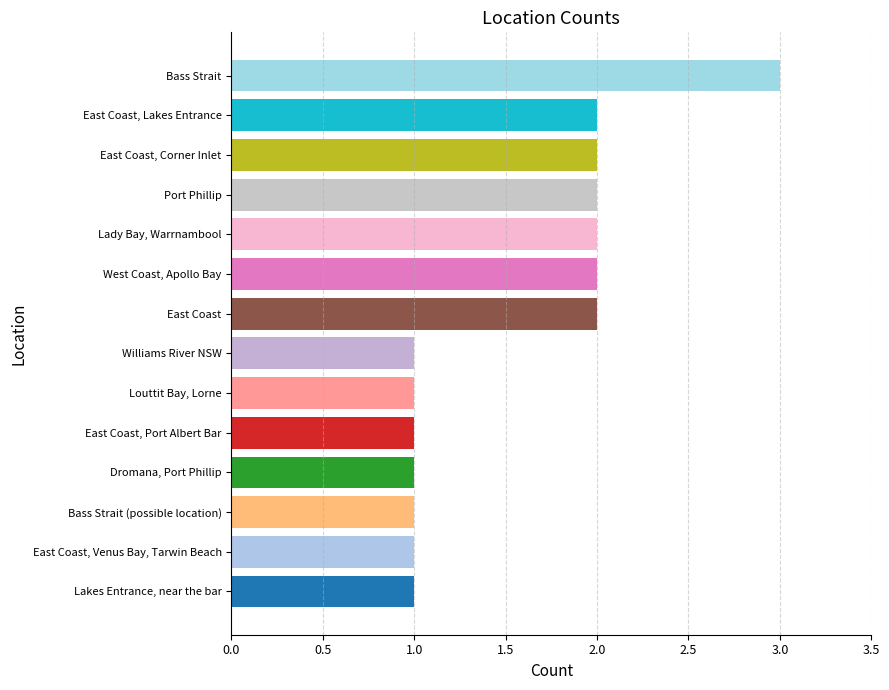

Approximately how many times larger is the value at Bass Strait compared to East Coast?

1.5